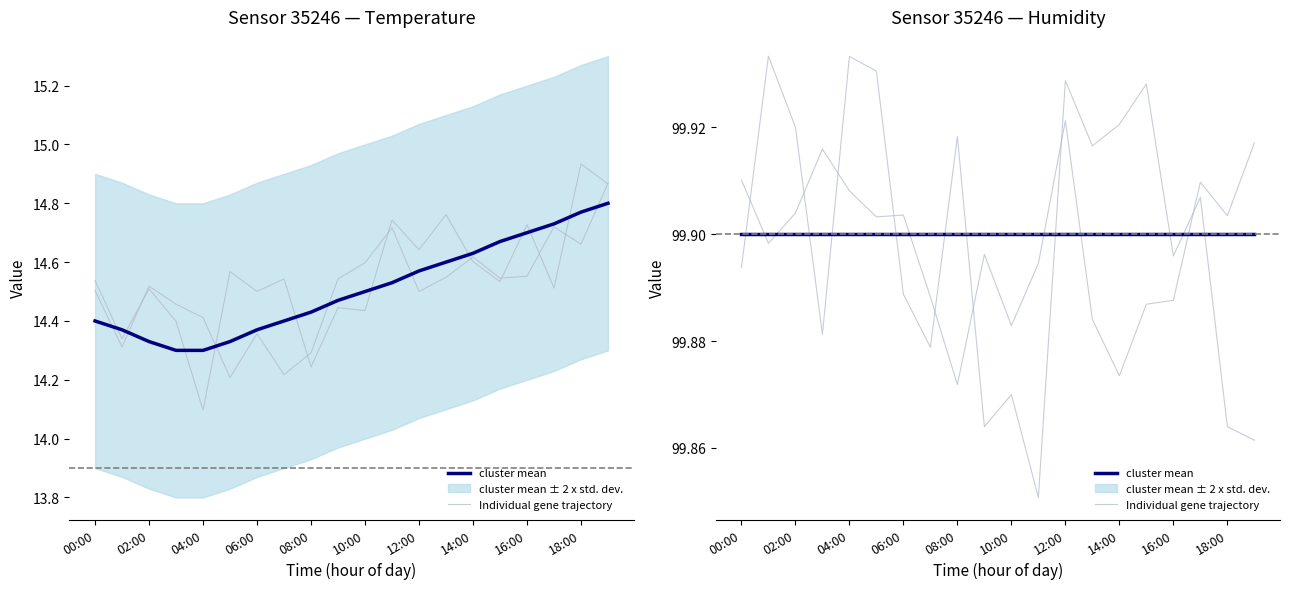

Between which two adjacent categories do cluster mean and Individual gene trajectory first intersect?

00:00 and 02:00